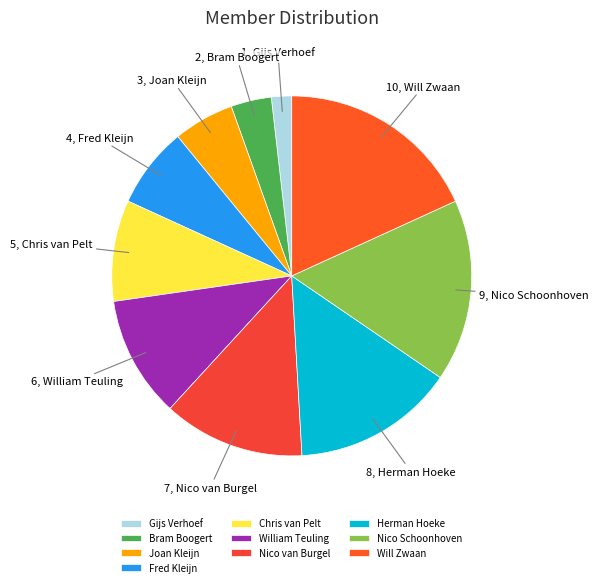

Does Nico Schoonhoven represent more than half of the total?

No